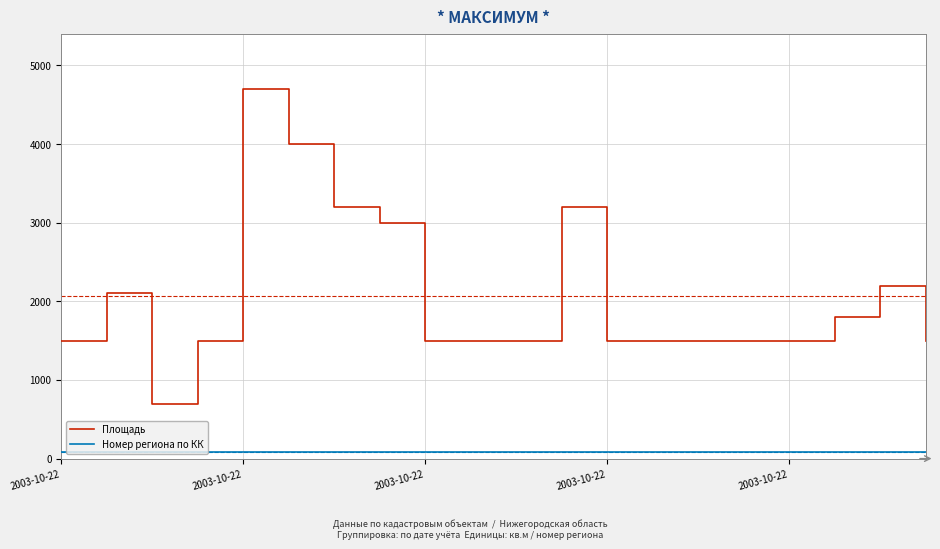

List the series in order of their peak value, lowest first.

Номер региона по КК, Площадь